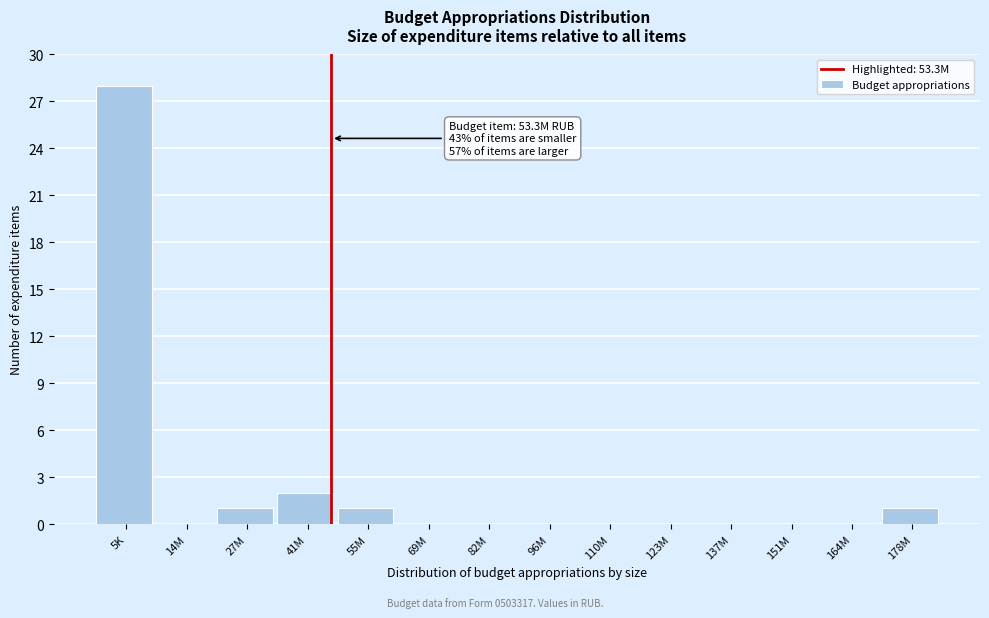

Reading left to right, transcribe all the data shown in this chart.

5K=28	14M=0	27M=1	41M=2	55M=1	69M=0	82M=0	96M=0	110M=0	123M=0	137M=0	151M=0	164M=0	178M=1